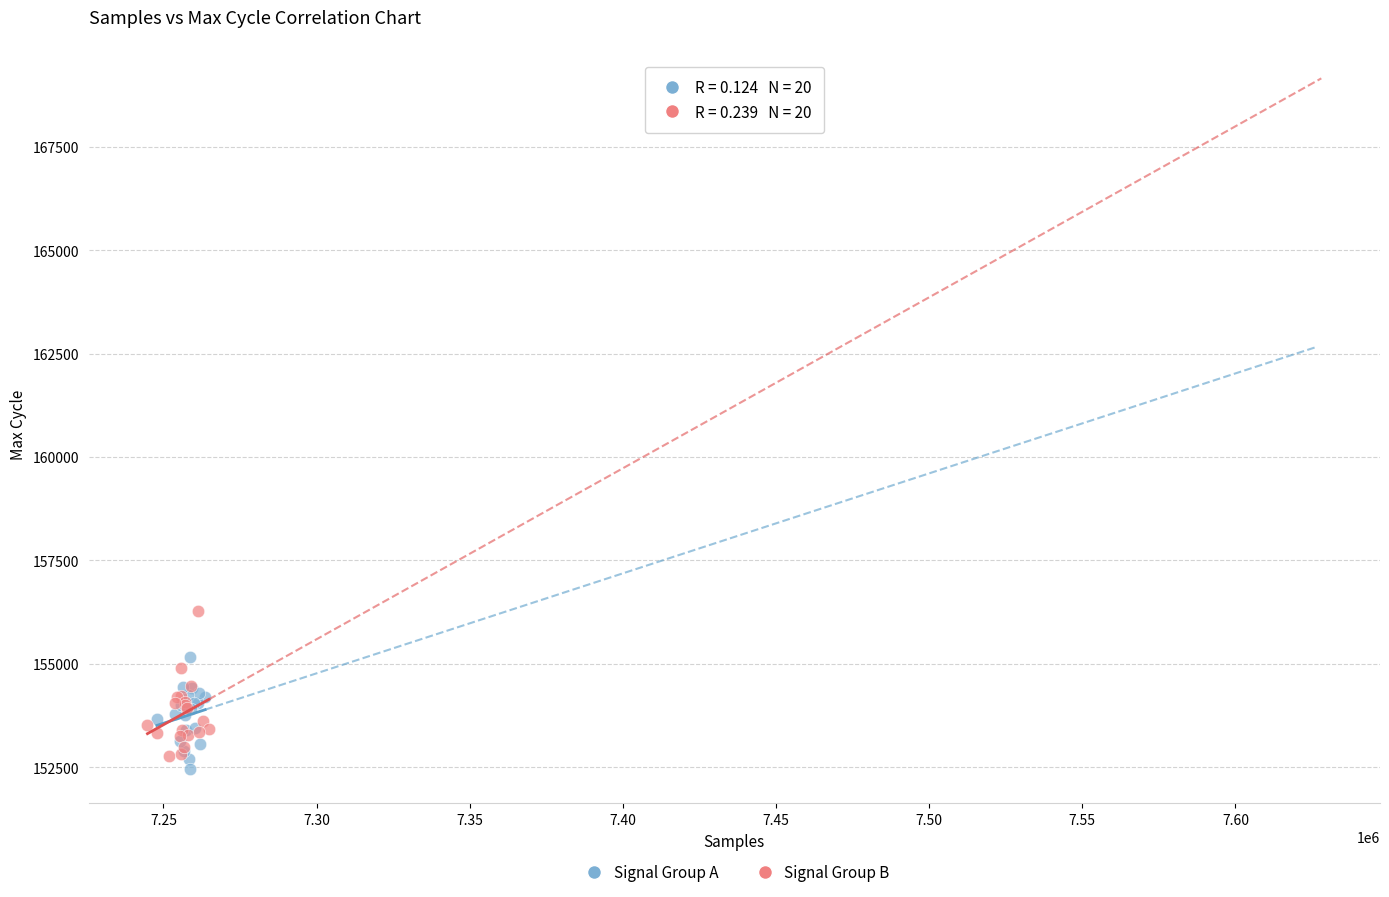

Which series has the widest spread of Y values?

Signal Group B